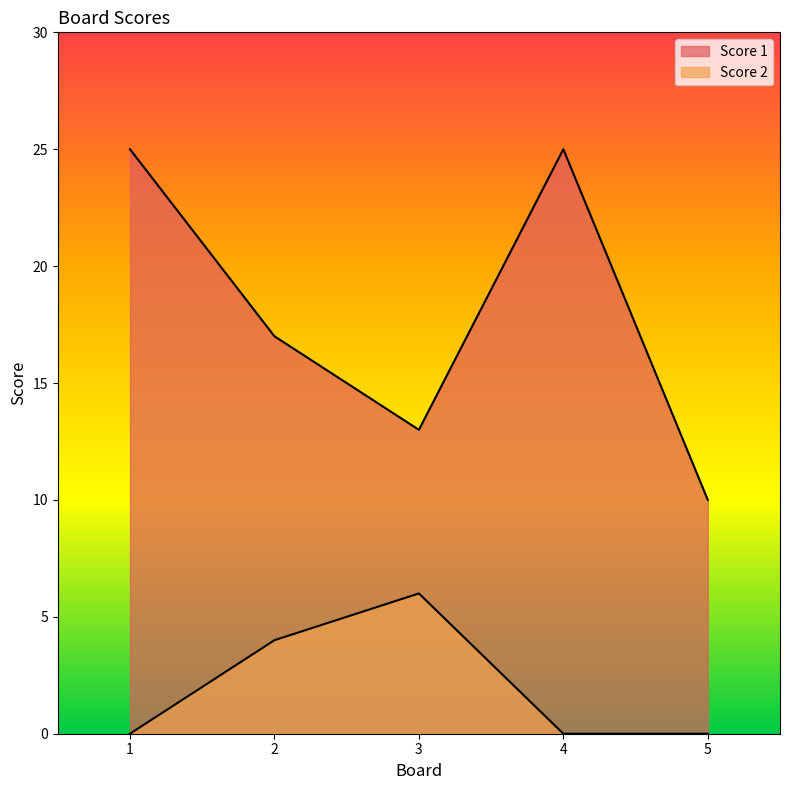

At which label is Score 2 closest to 3?

2